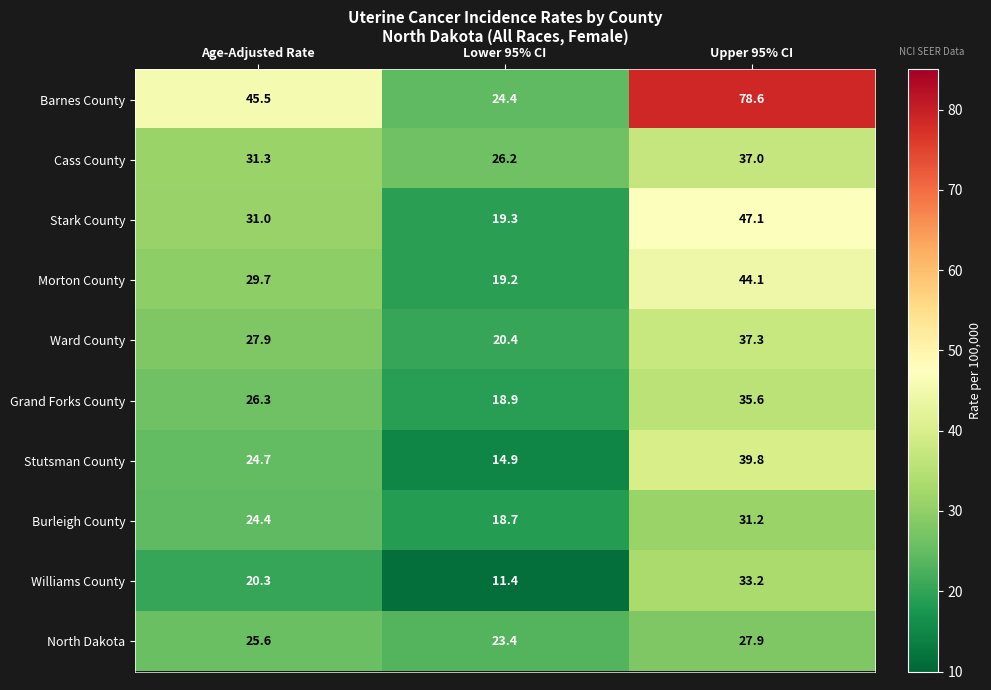

At which label is Ward County closest to 28?

Age-Adjusted Rate